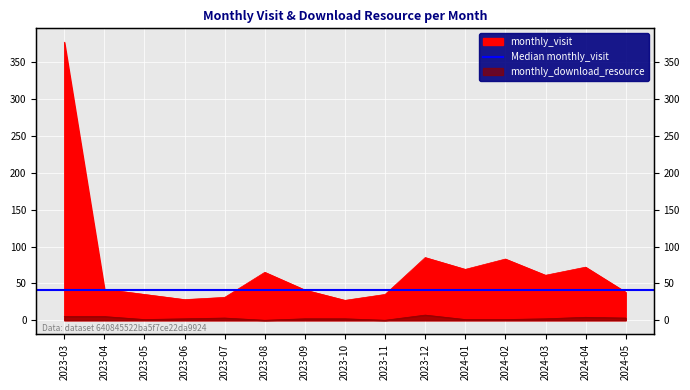

Is it true that monthly_download_resource equals 3 at 2023-03?

False